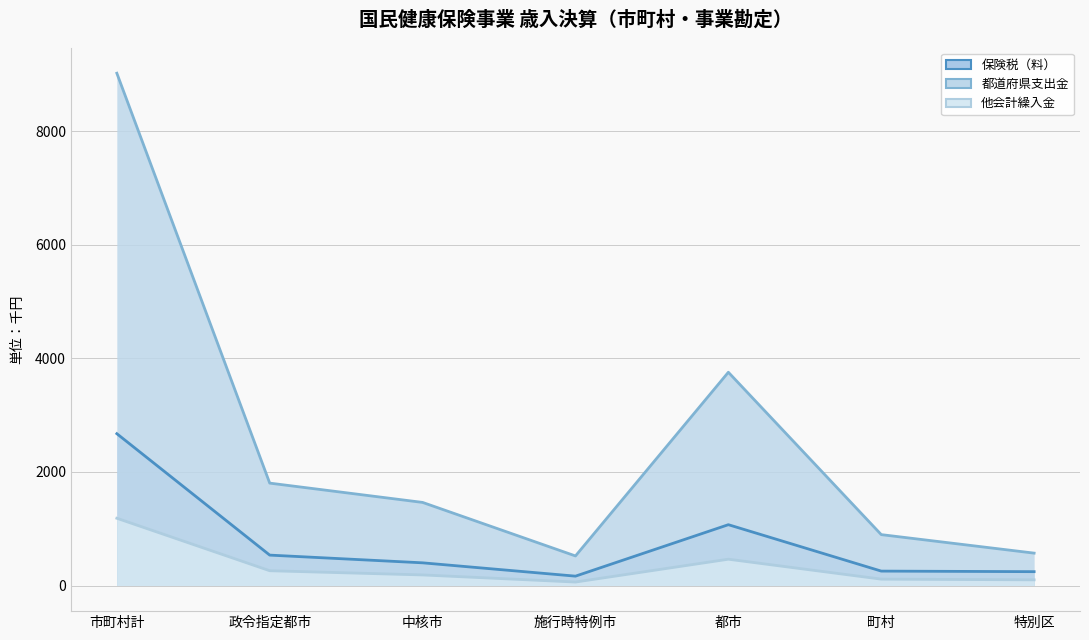

At which label does 保険税（料） first exceed 399?

市町村計